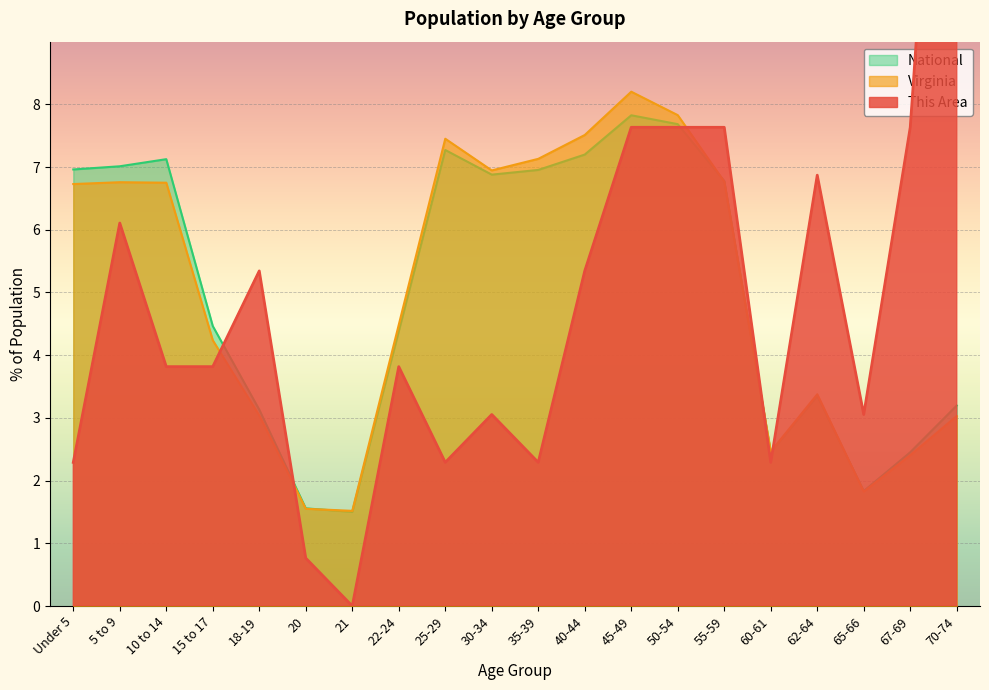

At which label does Virginia reach its minimum?

21